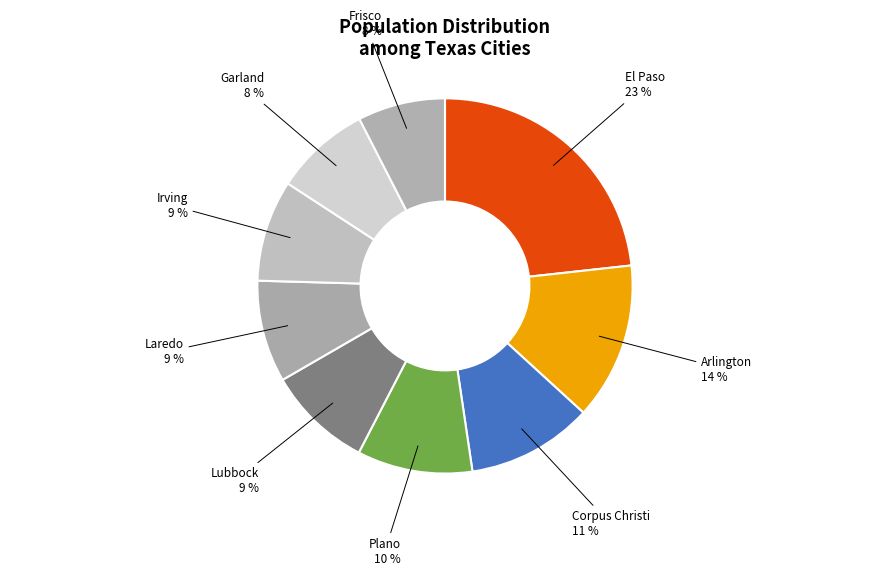

Is there any slice that represents more than half of the pie?

No